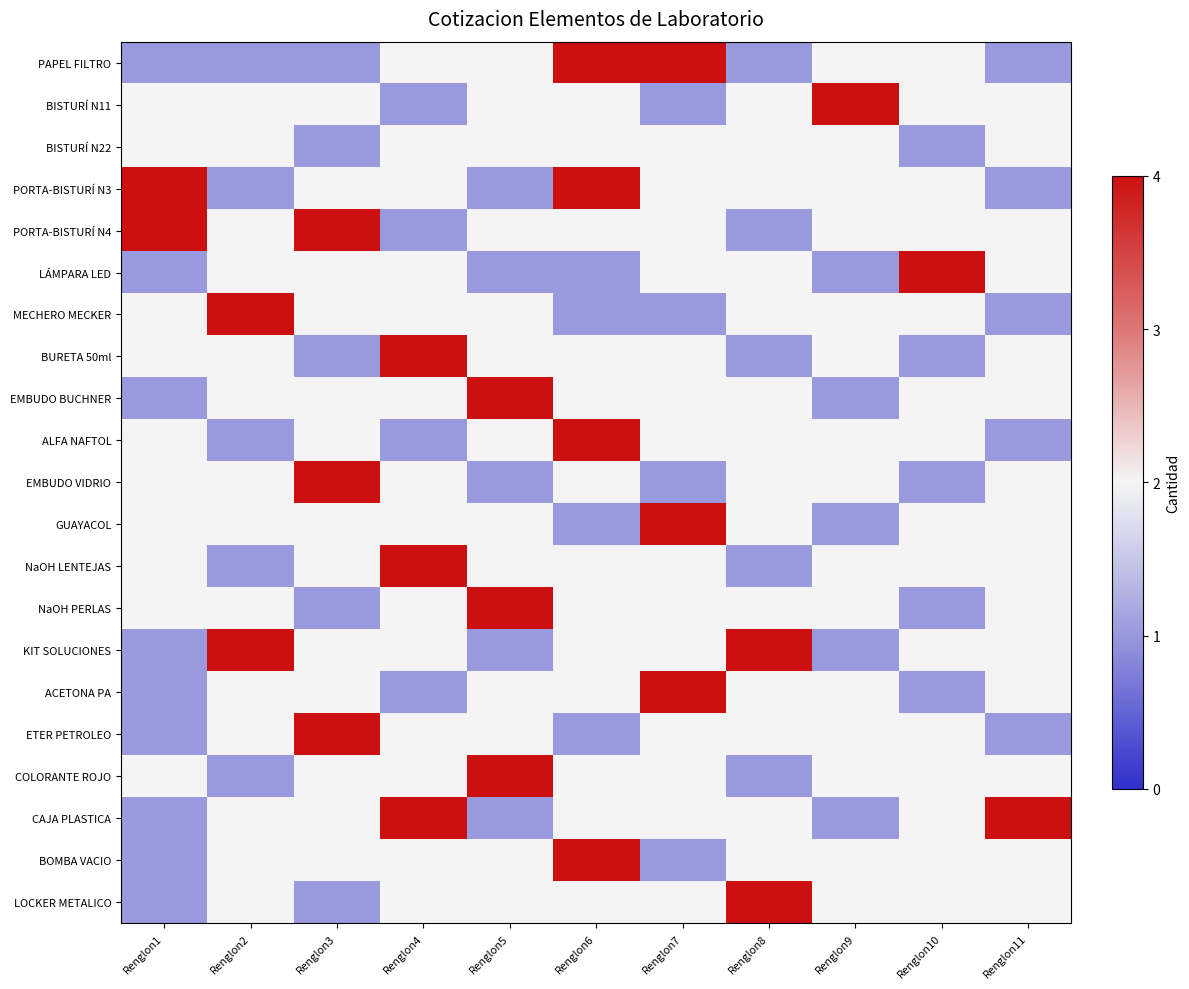

Which series changed the most between Renglon6 and Renglon9?

PAPEL FILTRO